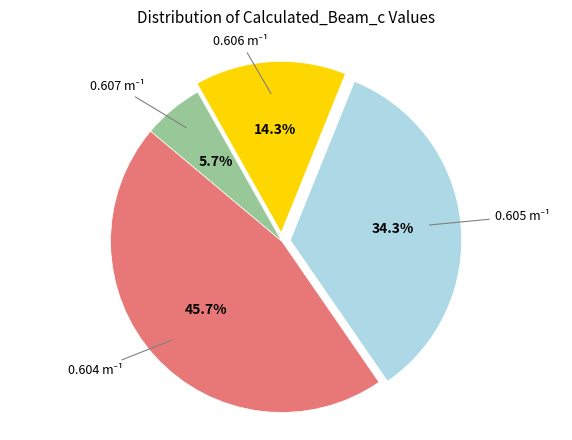

Does any single category account for the majority?

No